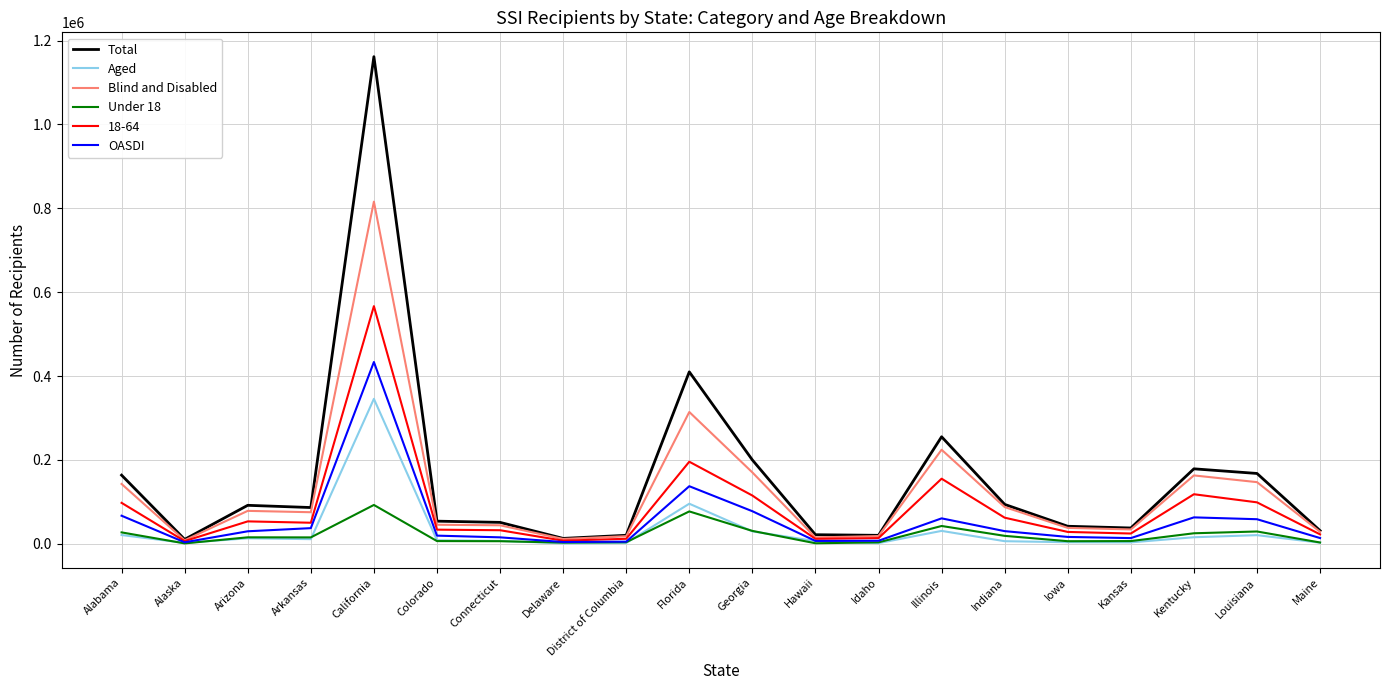

Does the chart have visible grid lines?

Yes